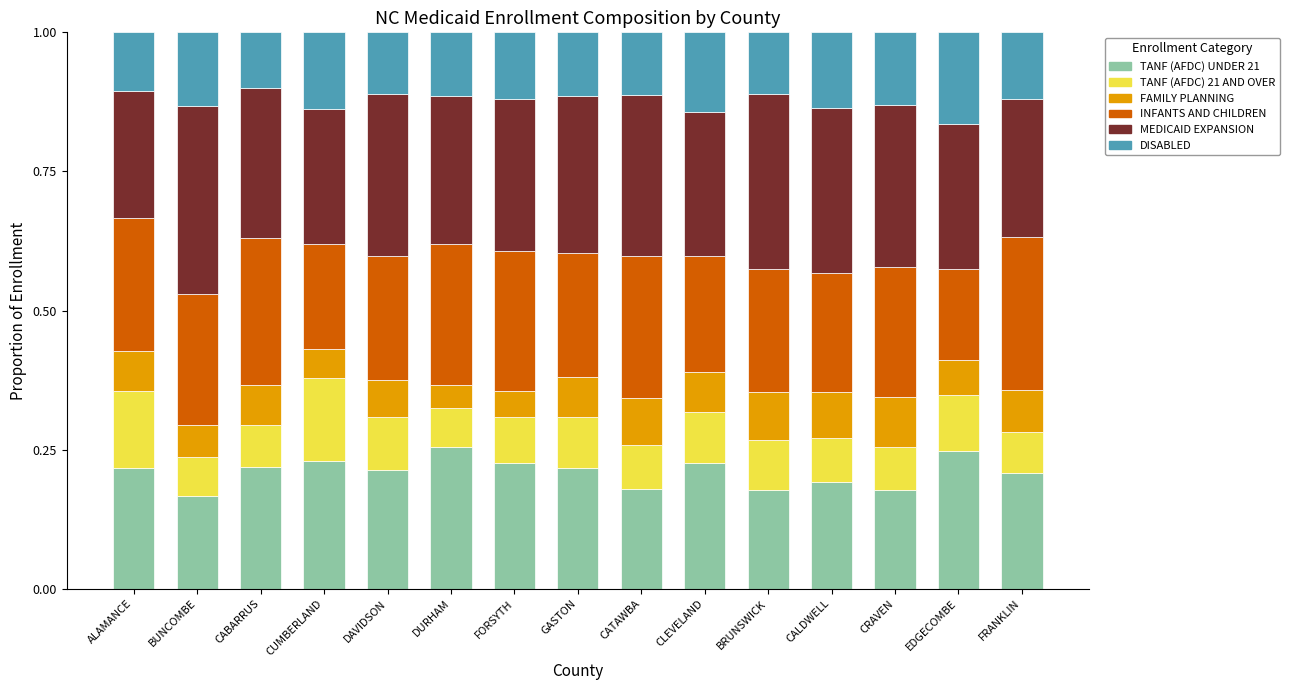

What is the total value across all series at CLEVELAND?

1.0